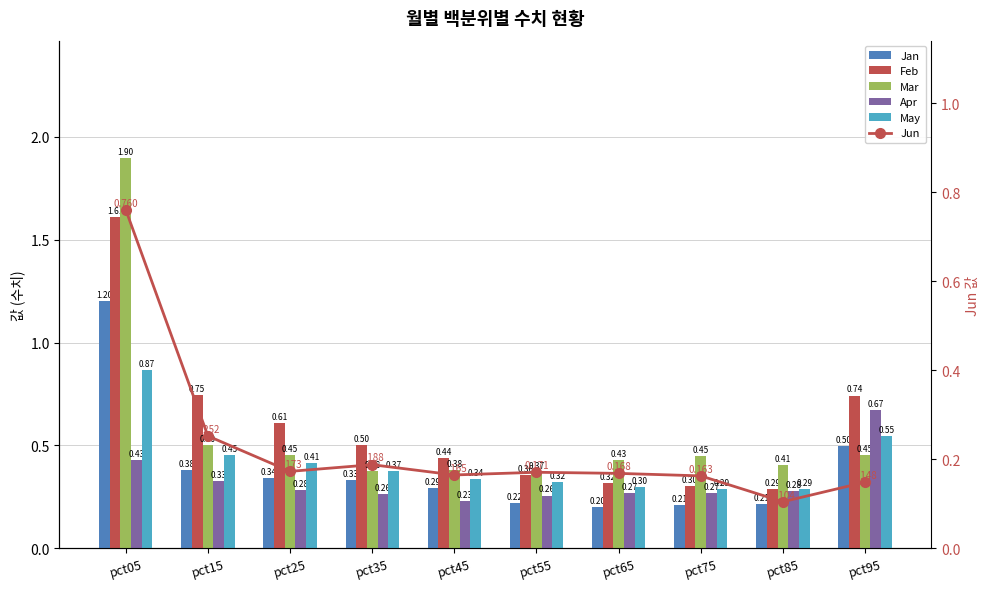

What is the spread (max minus min) of values at pct95?

0.6